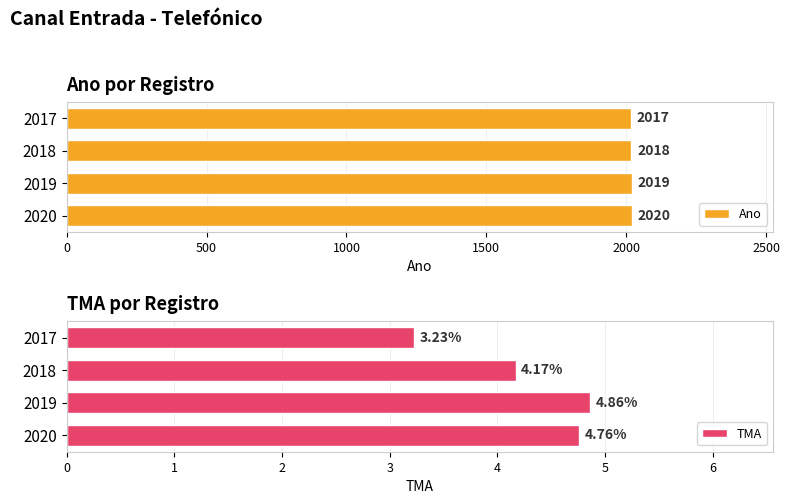

What is the value of the TMA bar at the 2nd from the left?

4.2